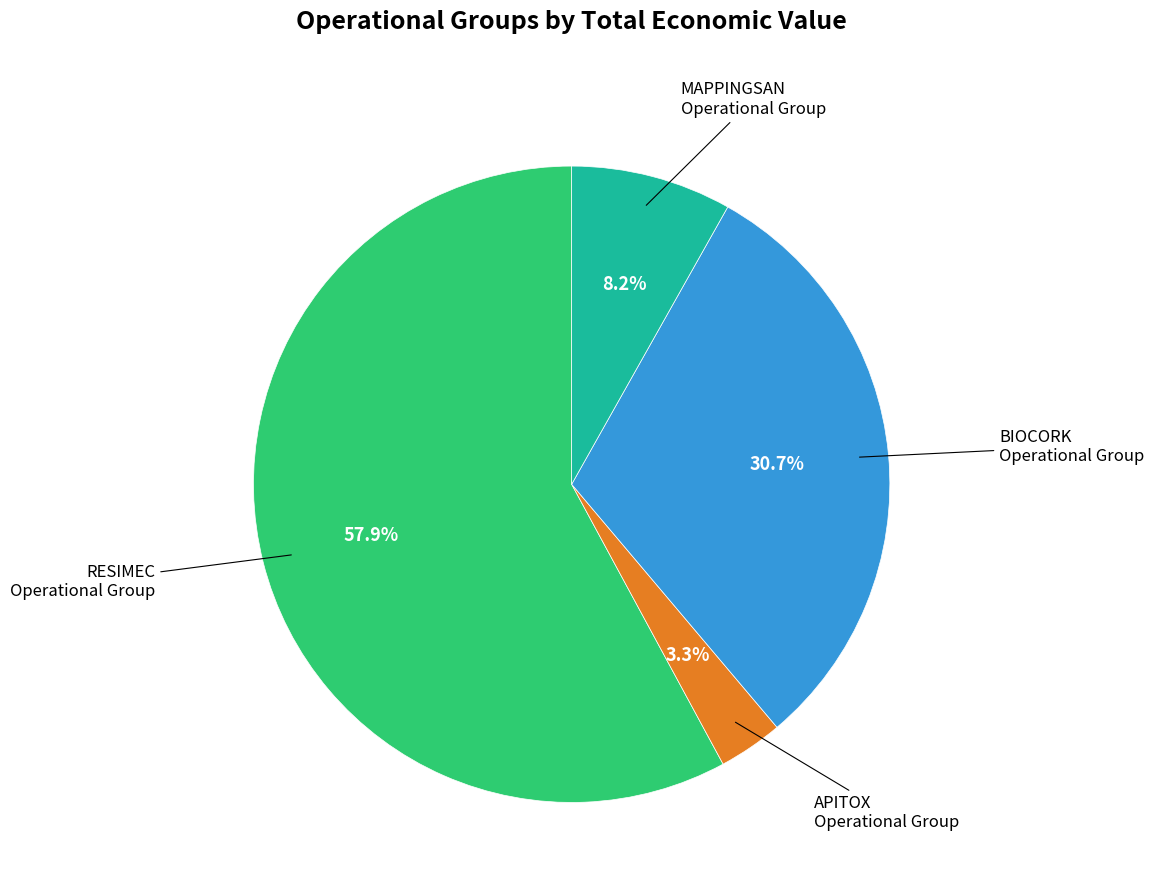

How many segments does this pie chart have?

4